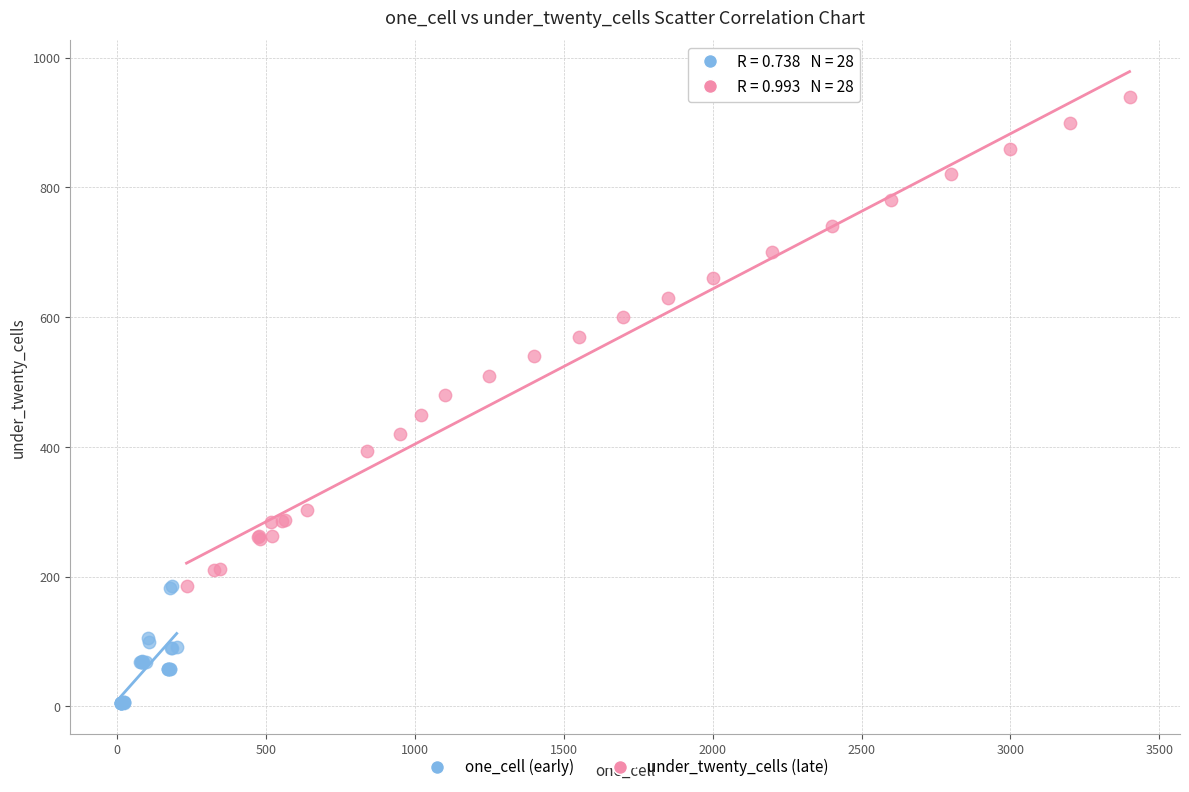

Which series has the widest spread of Y values?

under_twenty_cells (late)